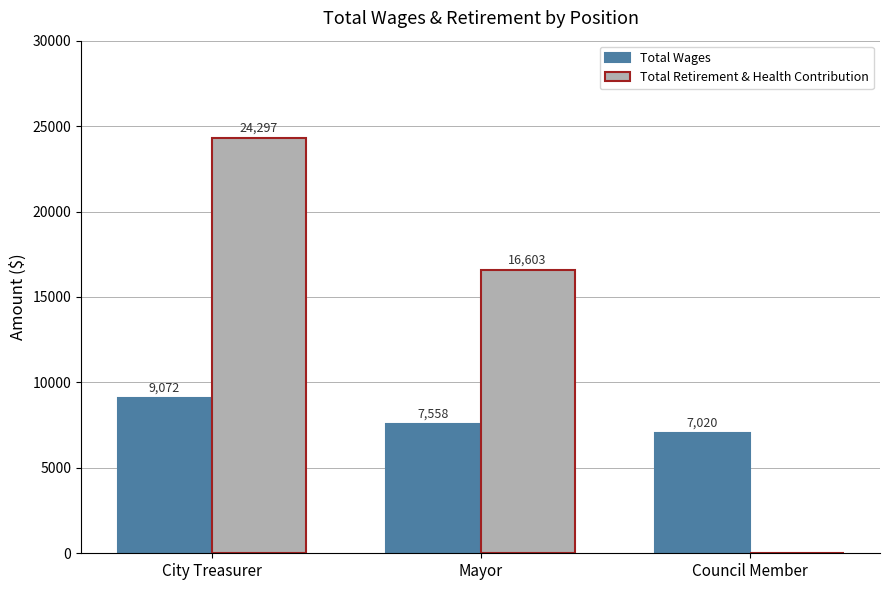

Between Mayor and Council Member, which series saw the biggest shift?

Total Retirement & Health Contribution